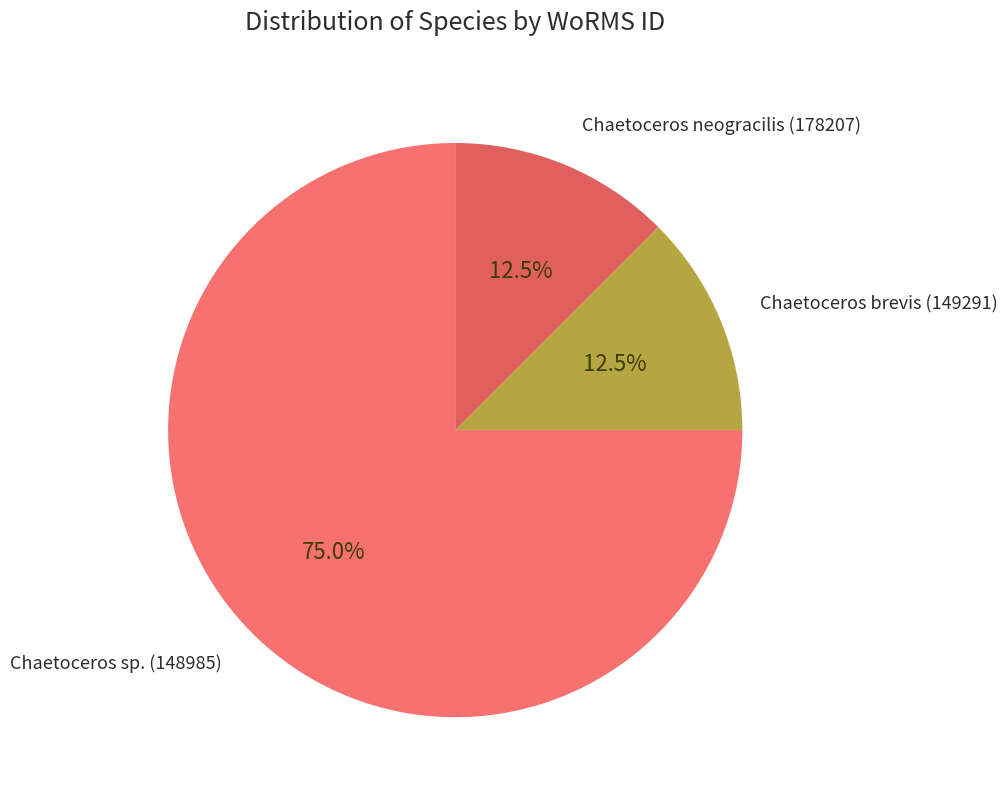

What is the largest slice in the pie chart?

Chaetoceros sp. (148985)